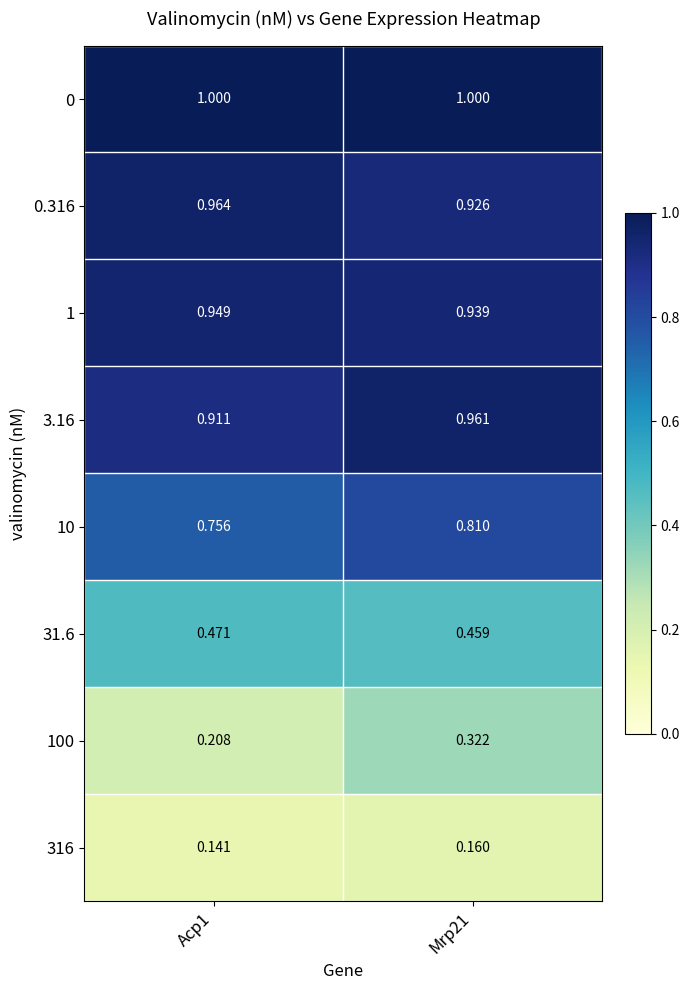

Is the value of 1 at Mrp21 greater than the value of 3.16 at Acp1?

Yes